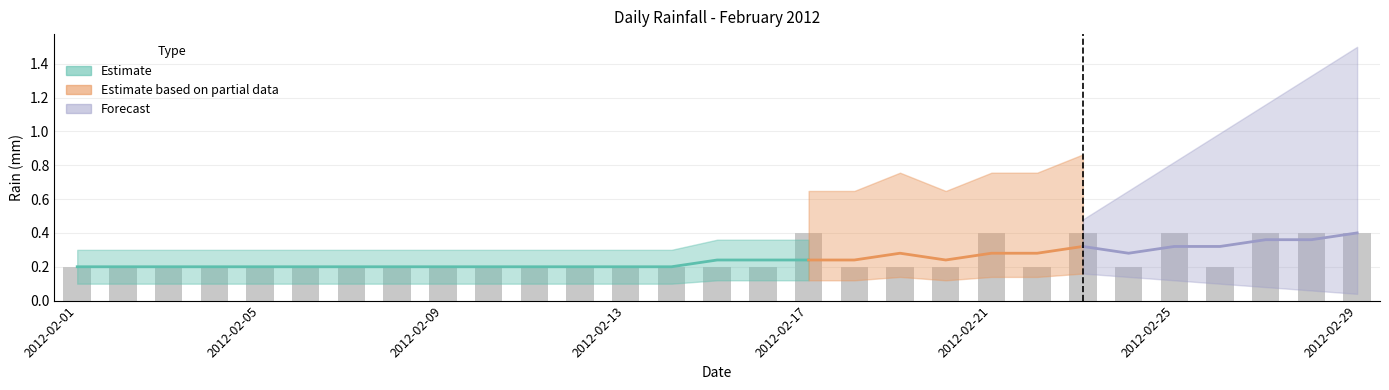

How many values are between 0 and 1?

29